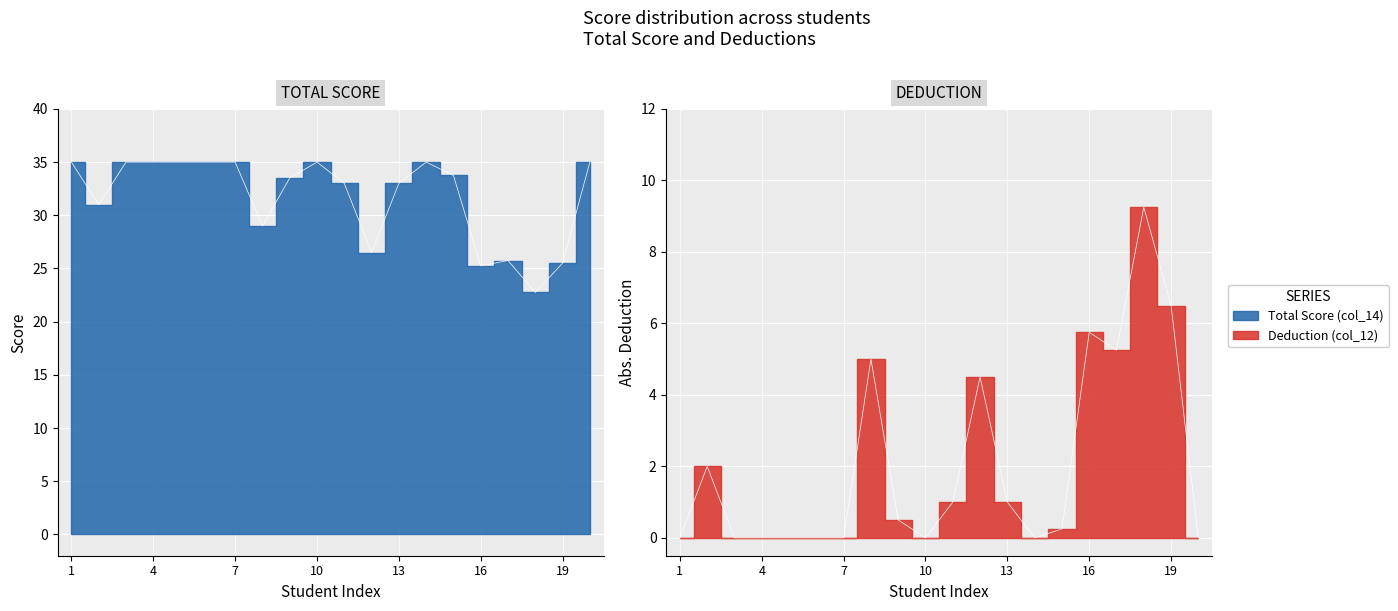

Which category has the lowest value in the Total Score (col_14) series?

18